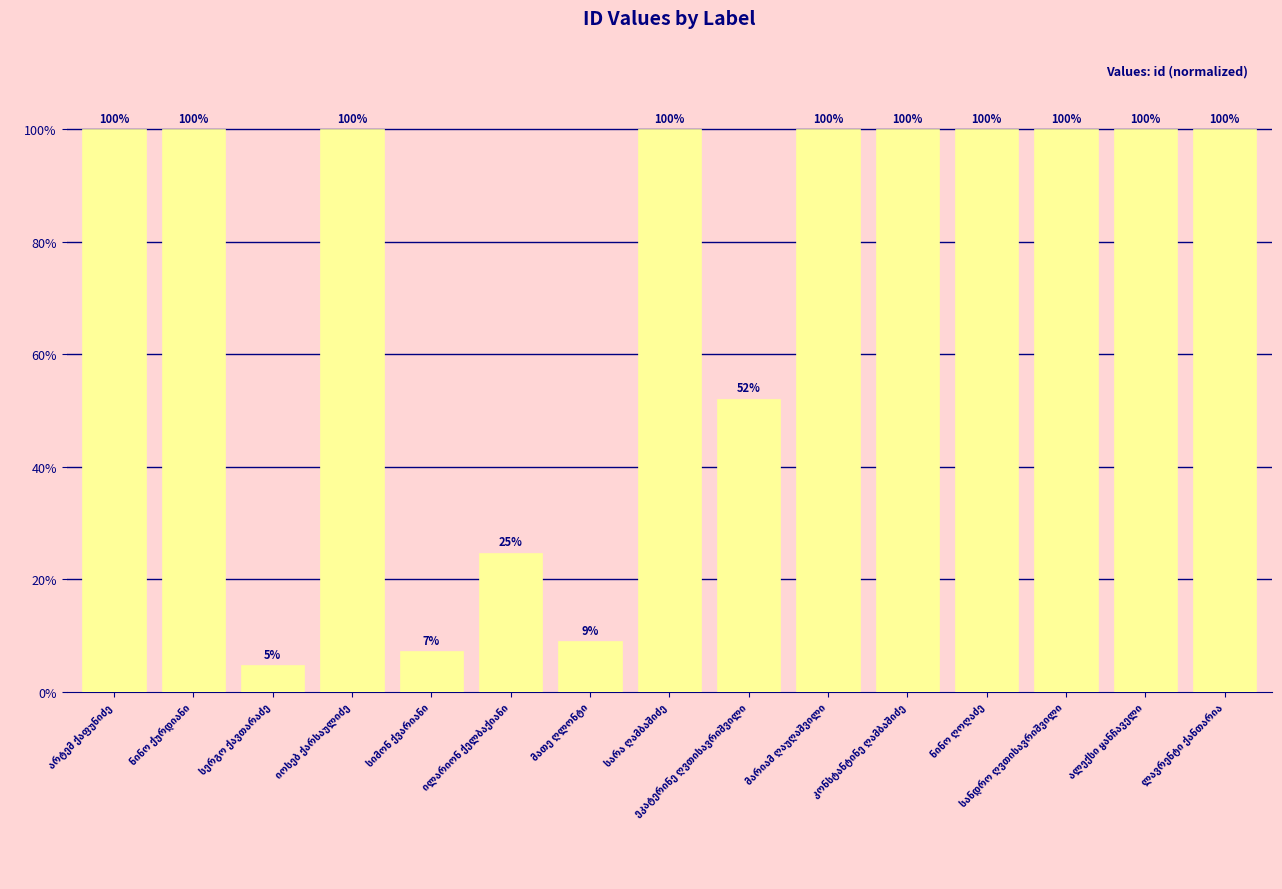

What is the minimum value shown in the chart?

4.7